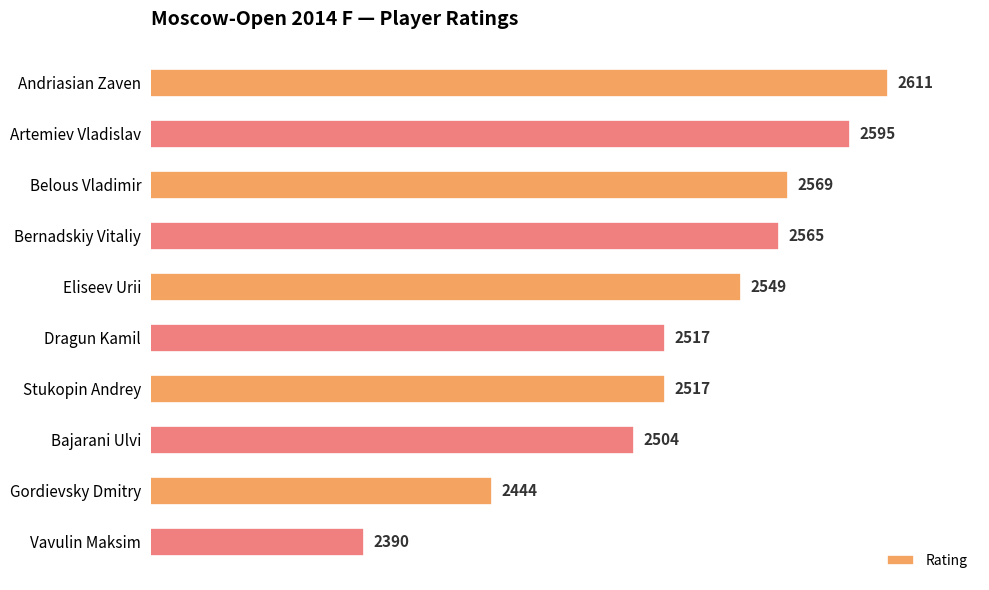

The chart shows a value of 4305 at Artemiev Vladislav. True or false?

False